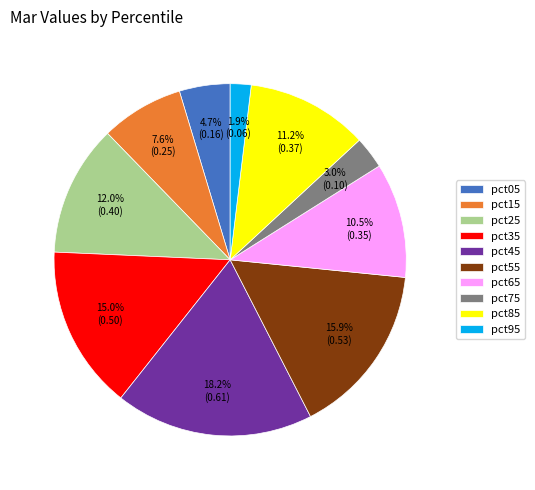

What is the smallest slice in the pie chart?

pct95